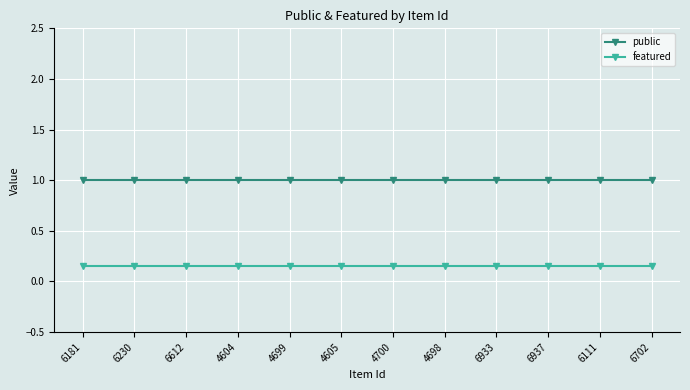

The featured series shows 0.1 at 4698. True or false?

True